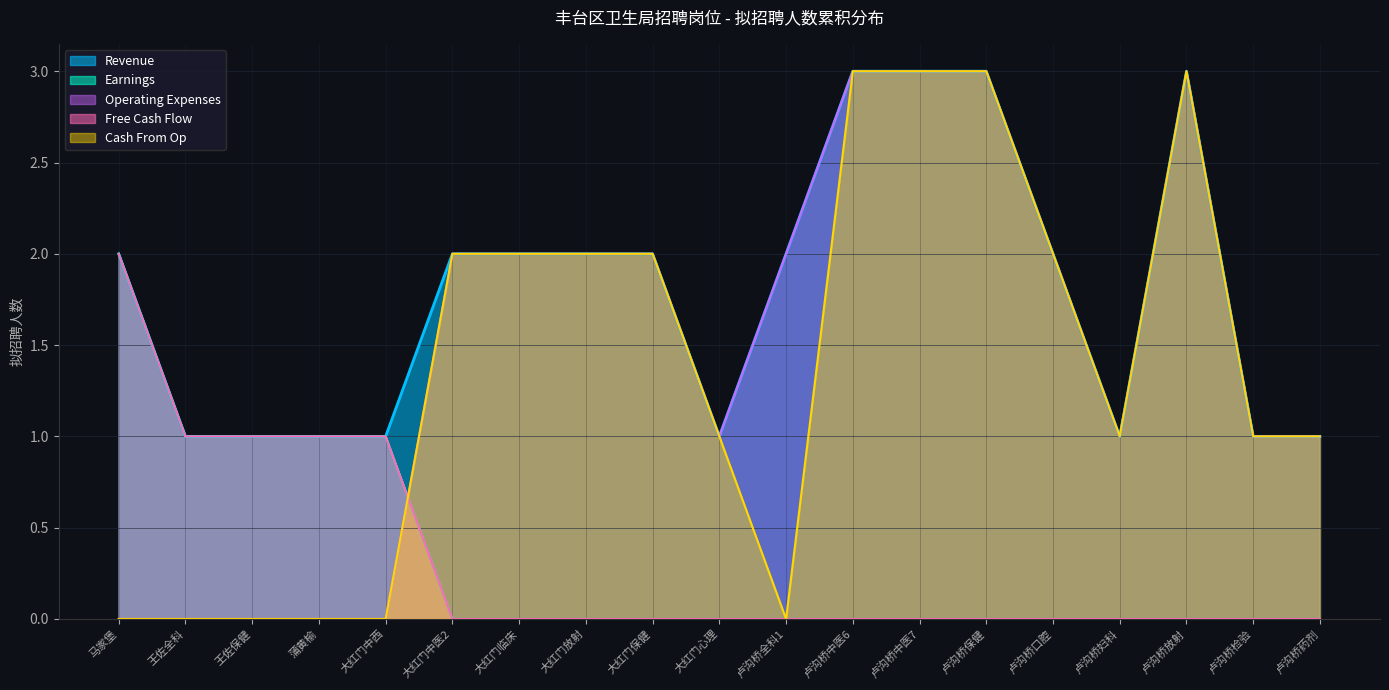

True or false: Revenue and Earnings intersect in this chart.

False